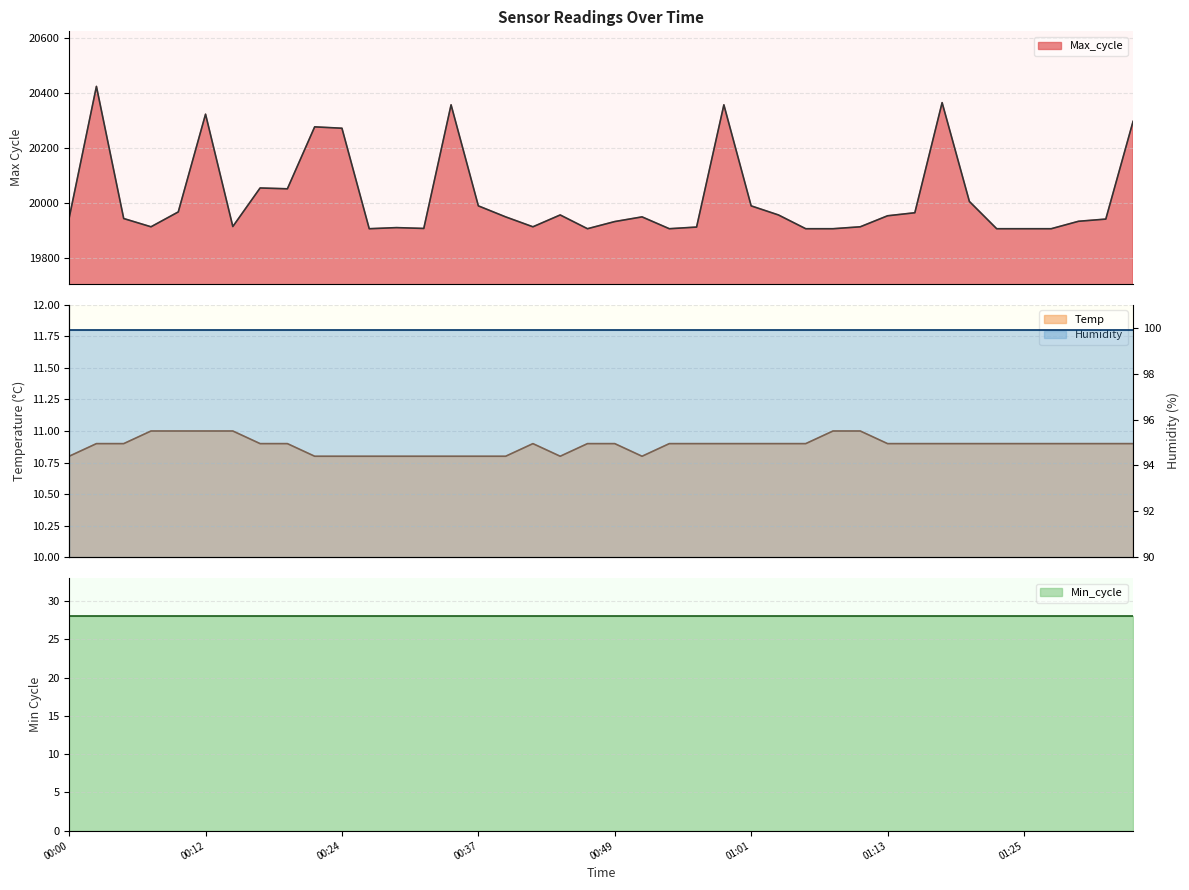

Is it true that Max_cycle equals 20358.0 at 00:58?

True